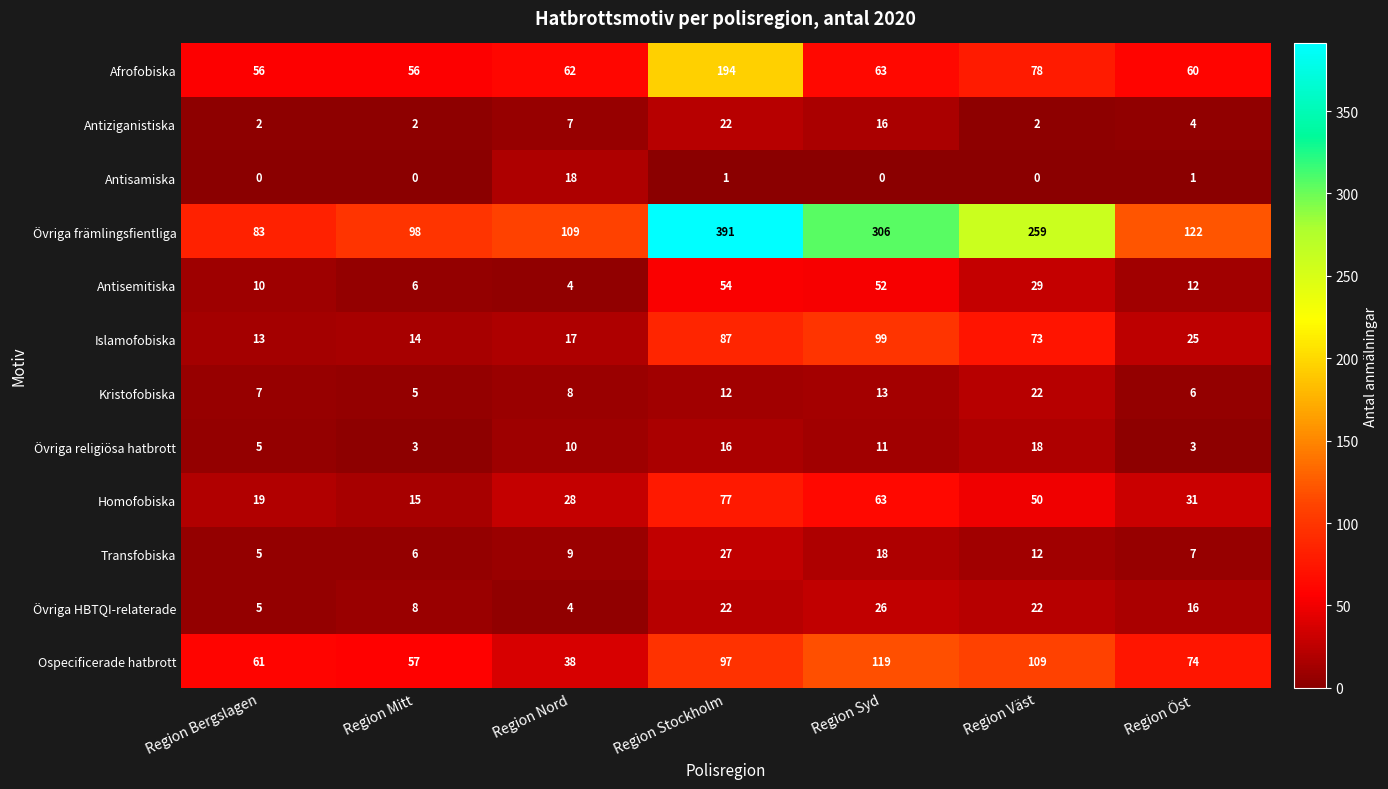

What is the sum of the Kristofobiska values at Region Nord and Region Väst?

30